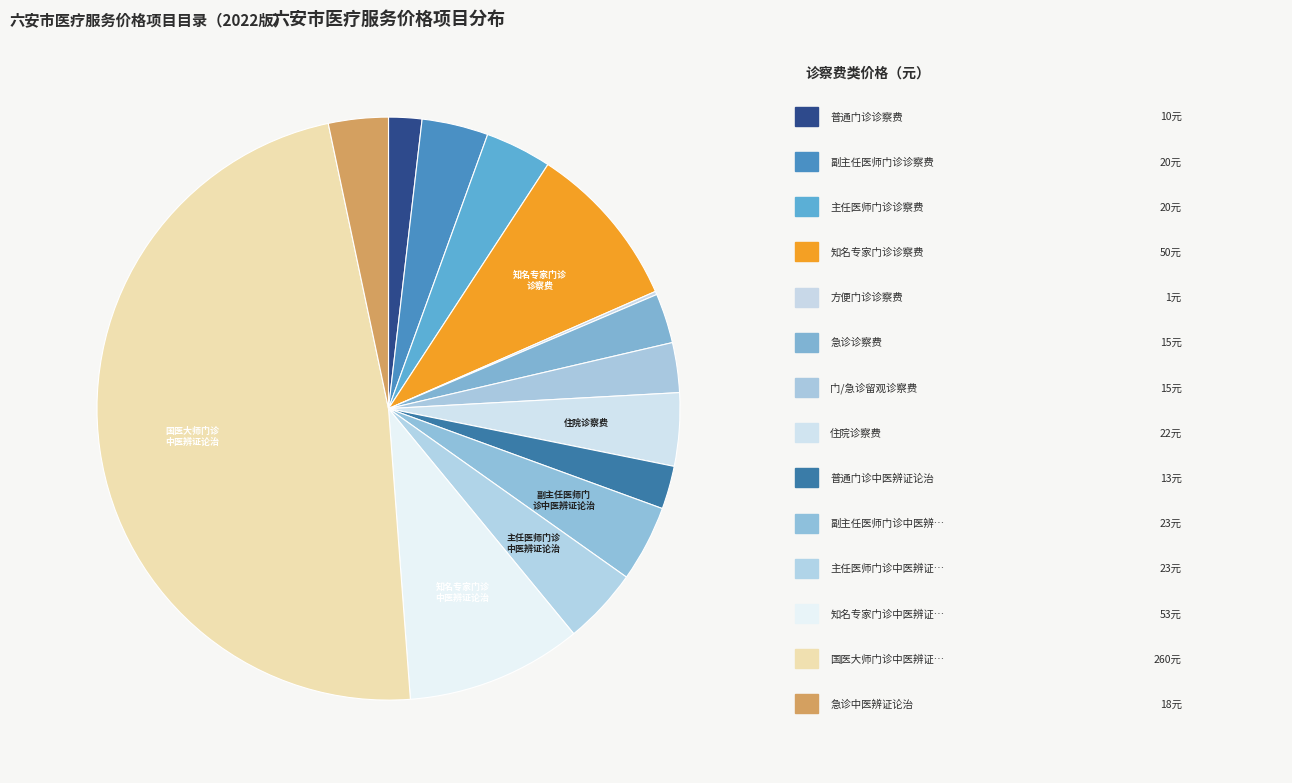

Is there any slice that represents more than half of the pie?

No